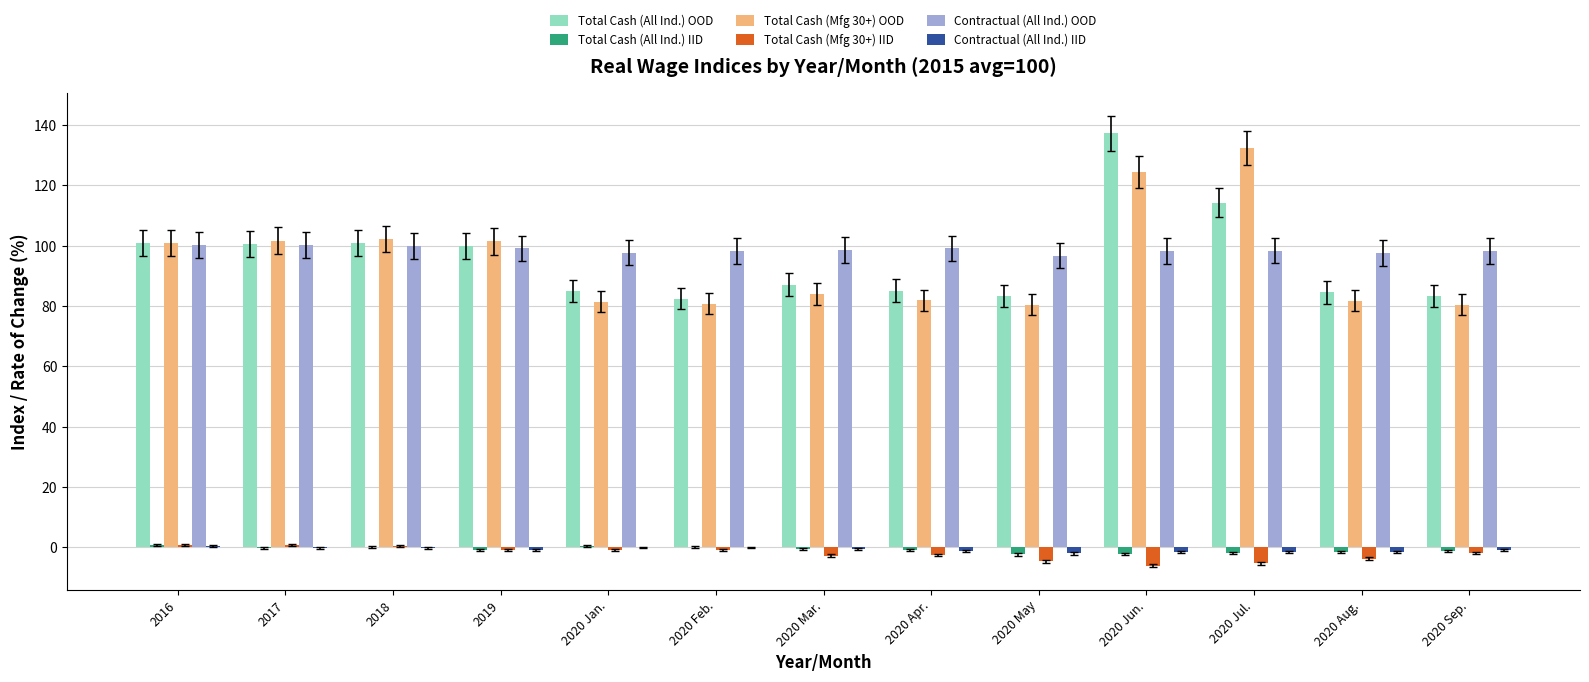

Between 2019 and 2020 Feb., which series saw the biggest shift?

Total Cash (Mfg 30+) OOD